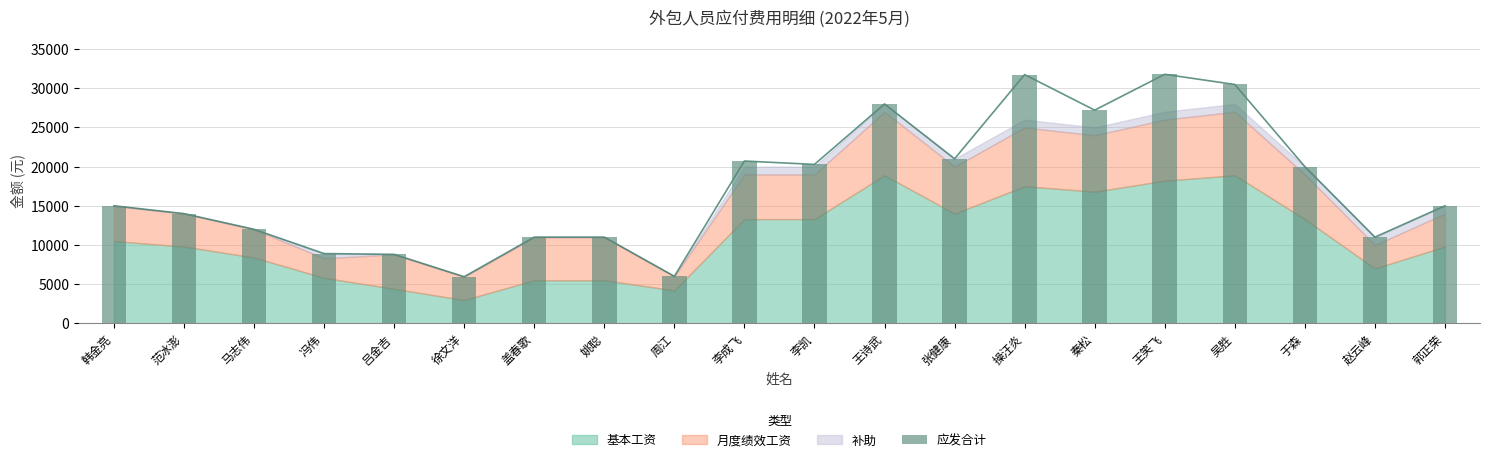

The chart shows a value of 2909.0 at 周江. True or false?

False